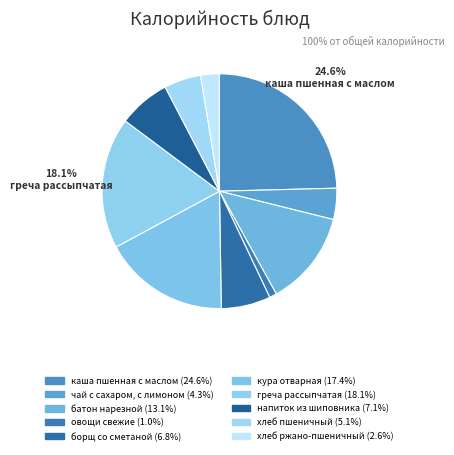

What is the change in value from каша пшенная с маслом to хлеб пшеничный?

-273